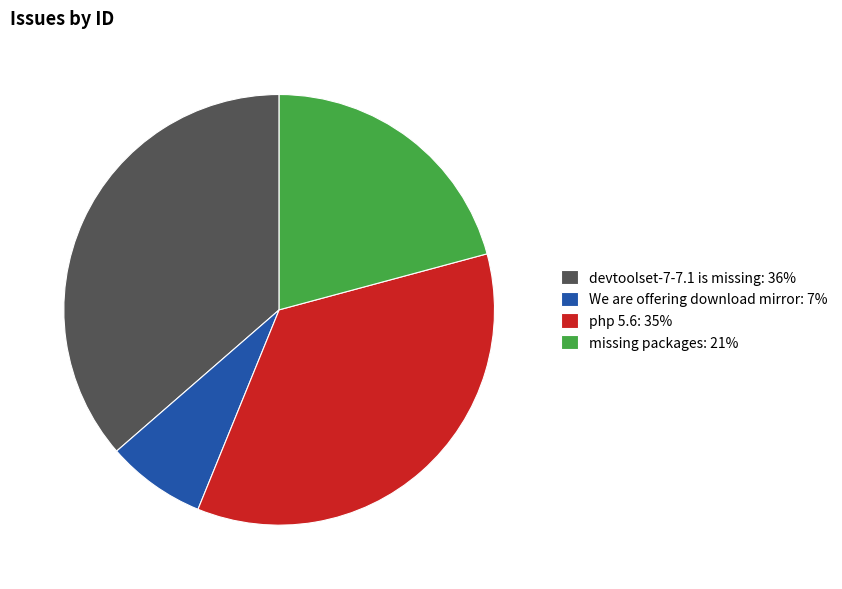

Is php 5.6 the majority of the pie?

No